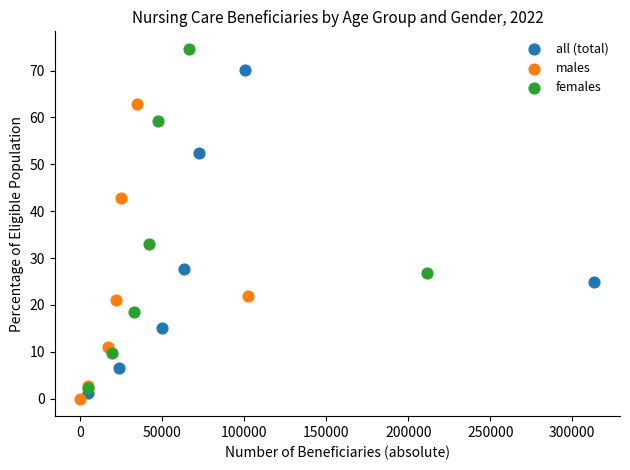

What are all the series names shown in the legend?

all (total), males, females